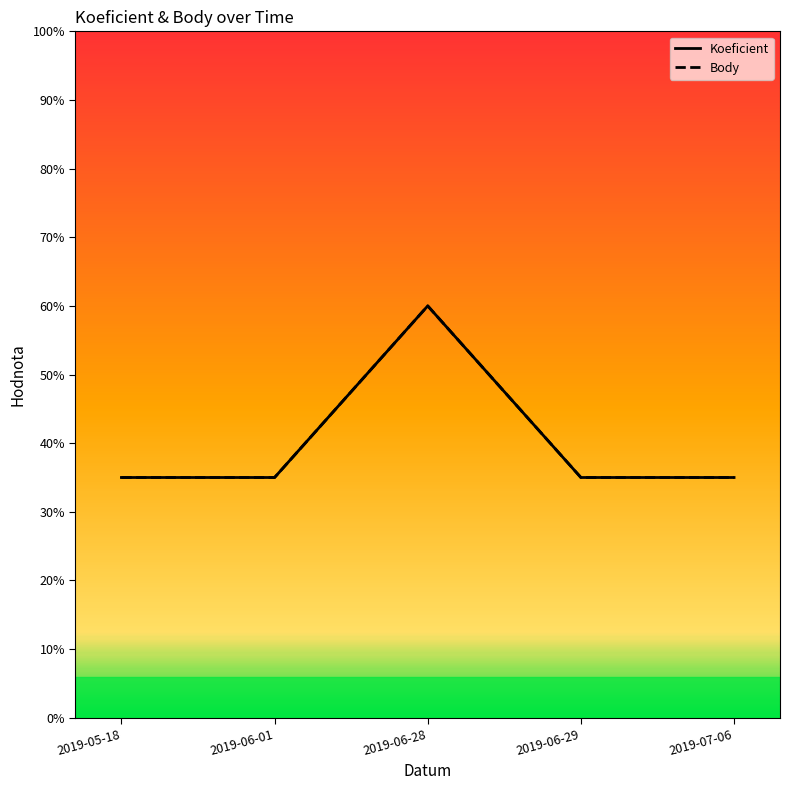

What is the sum of all Body values?

40